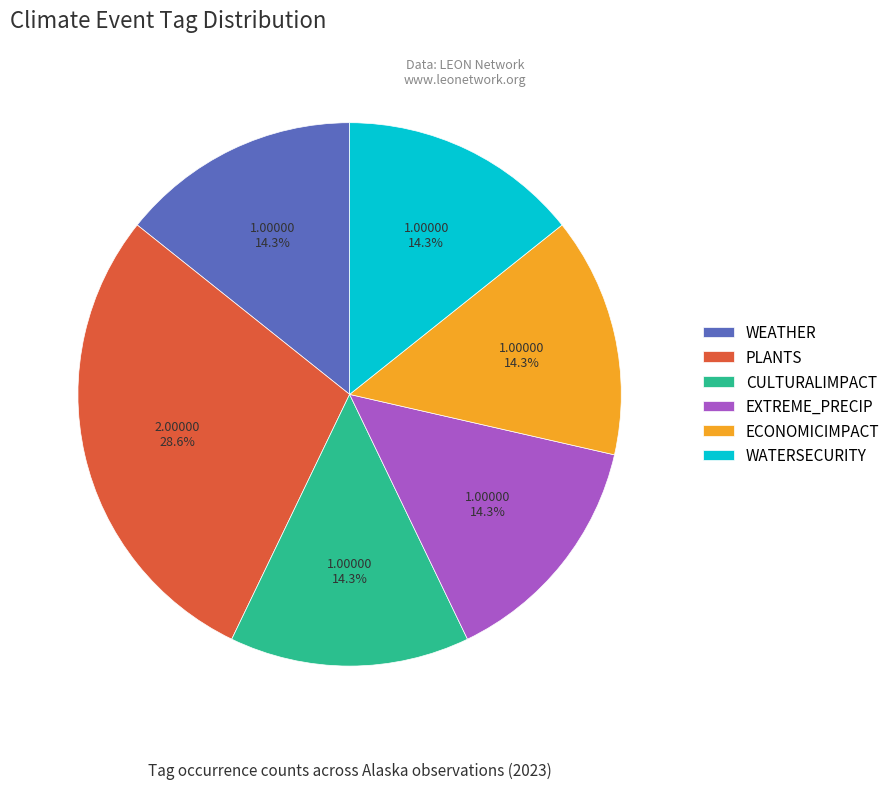

To the nearest percent, what is the average slice percentage?

17%